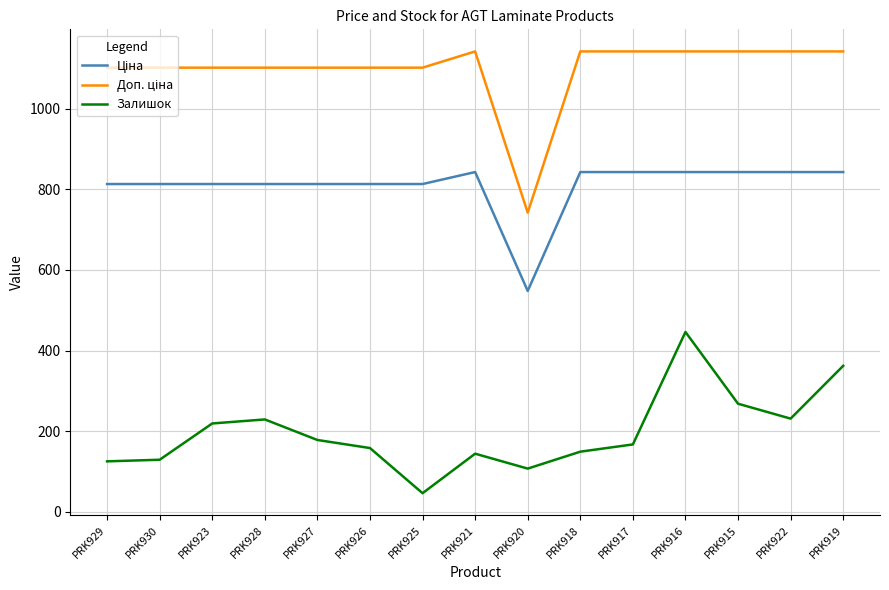

What is the difference between the highest and lowest values at PRK927?

923.8